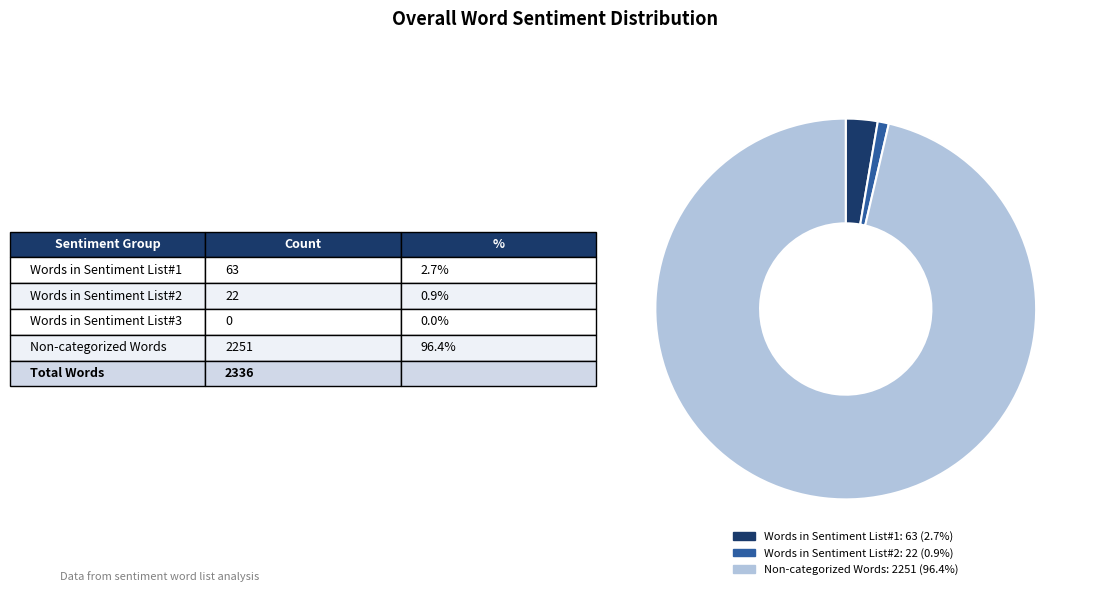

Is there any slice that represents more than half of the pie?

Yes